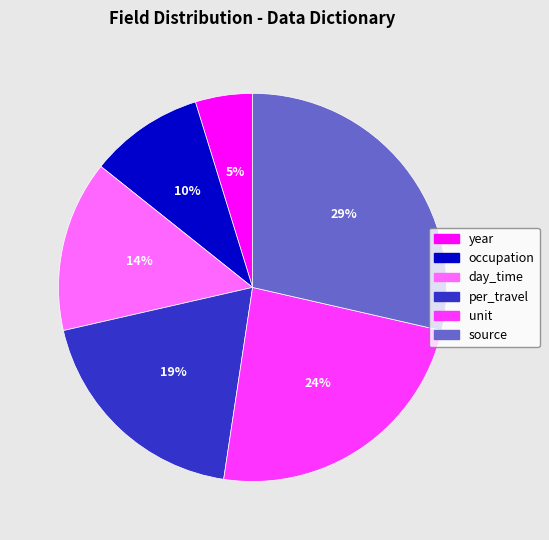

Is per_travel the majority of the pie?

No